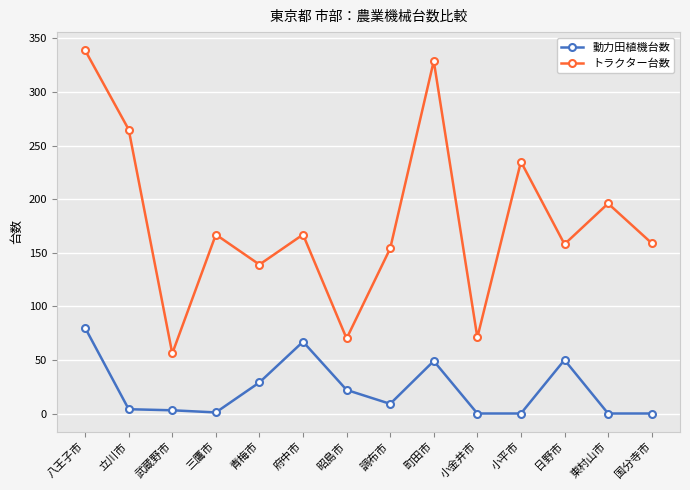

Rank the series by their maximum value, from highest to lowest.

トラクター台数, 動力田植機台数